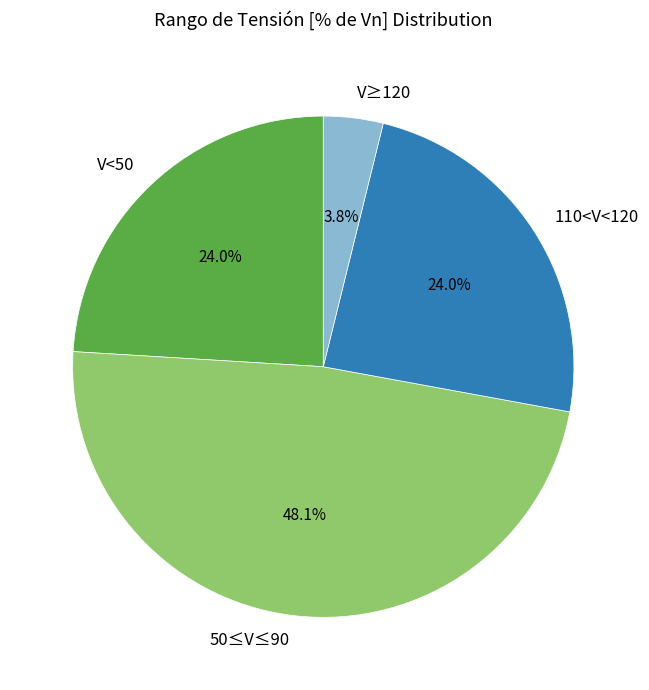

Is 110<V<120 the majority of the pie?

No